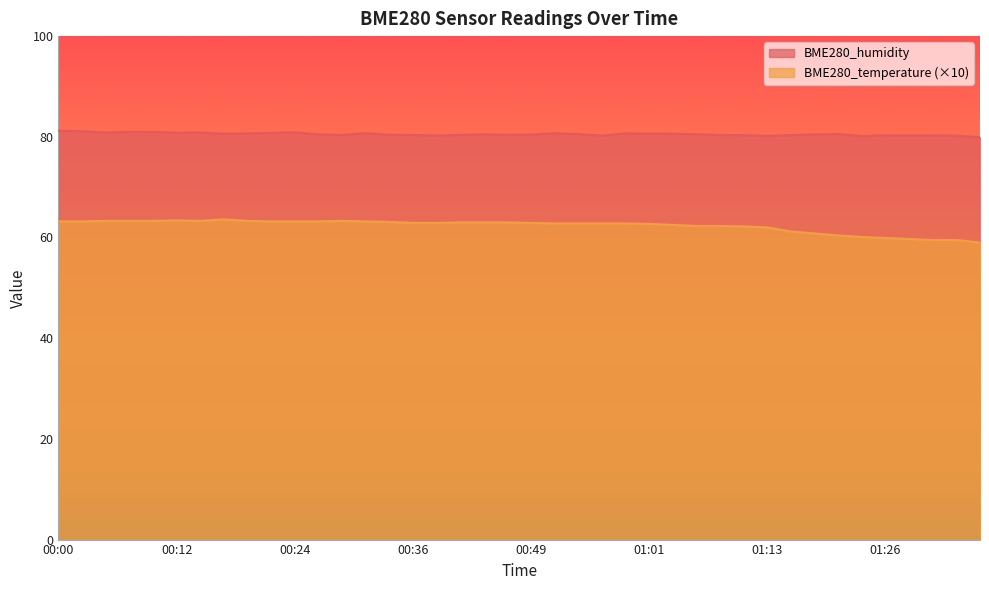

What is the spread (max minus min) of values at 01:16?

19.1